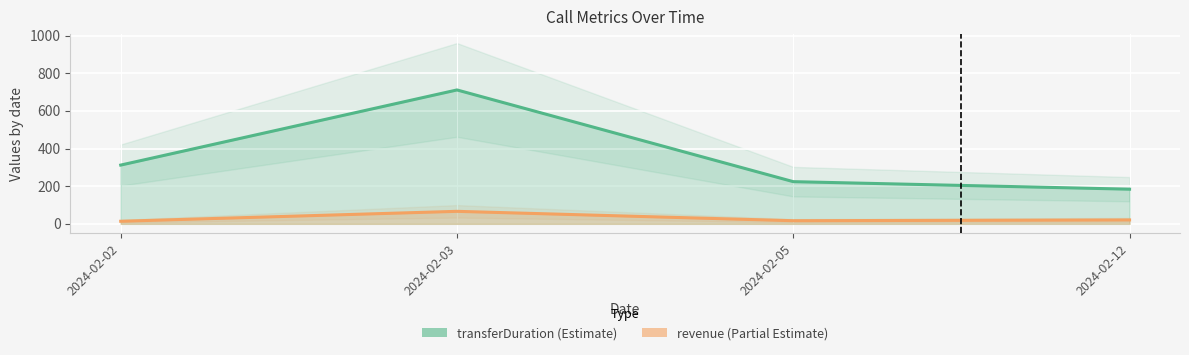

At which category does revenue_line reach its first local peak?

2024-02-03